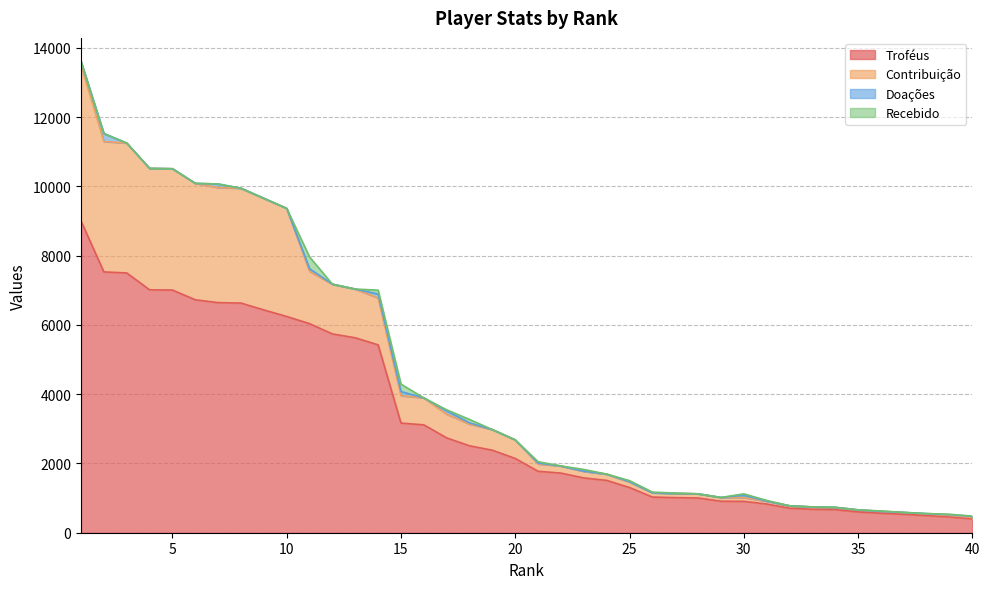

What is the maximum value for Troféus?

9000